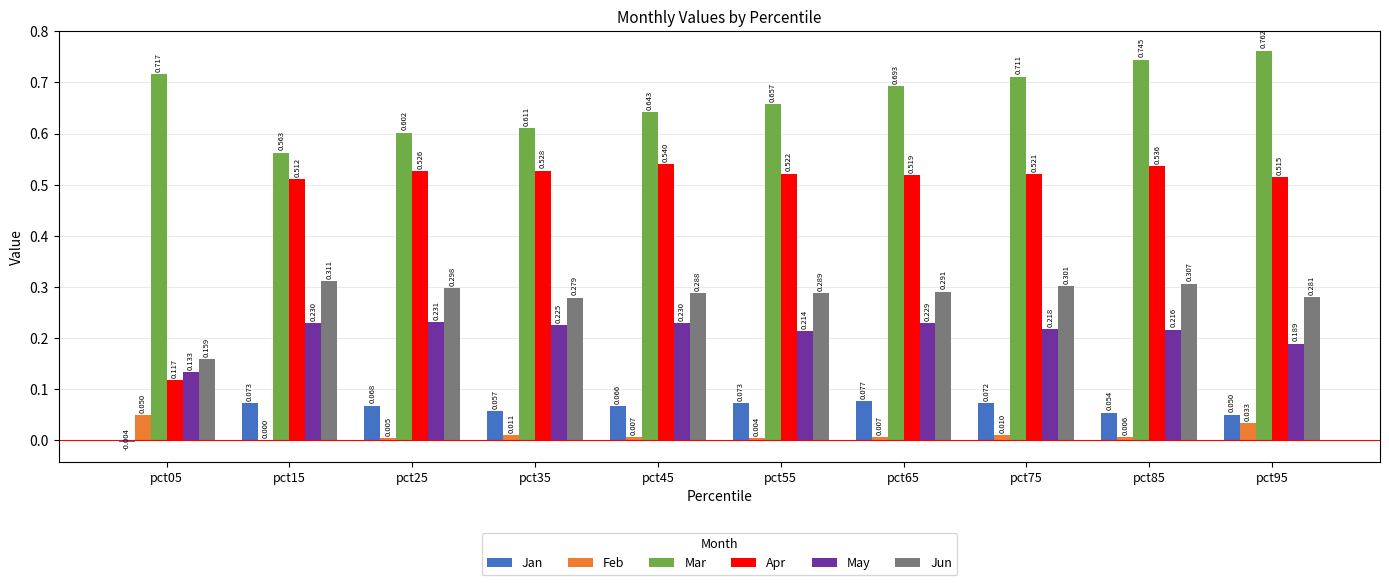

At which label does May reach its peak?

pct25